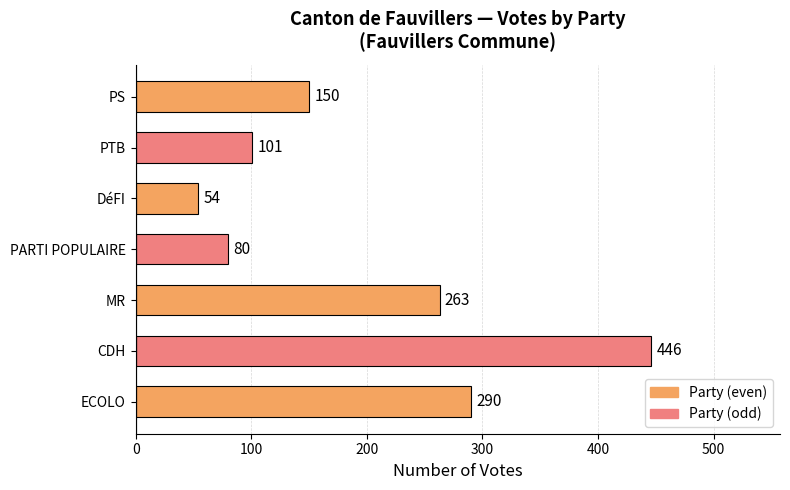

Does the chart contain any negative values?

No